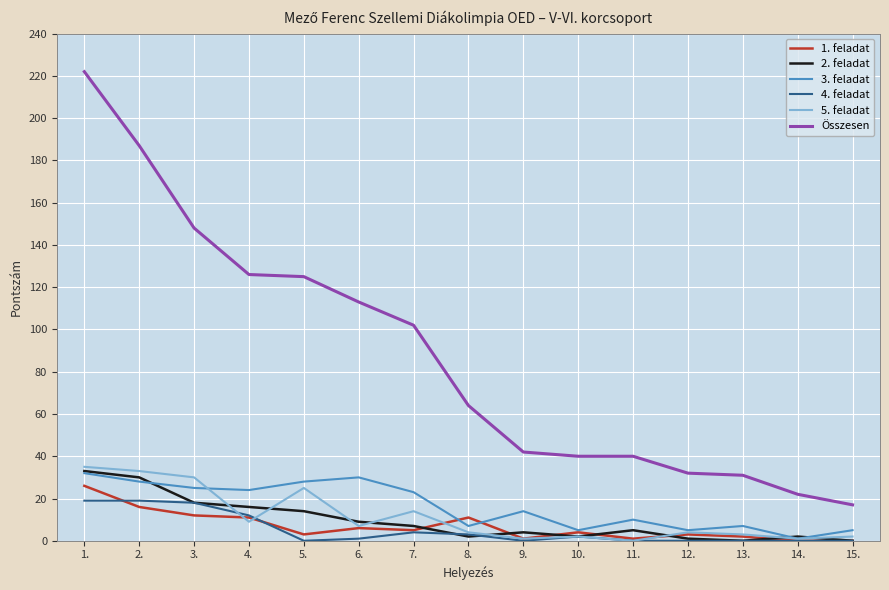

Is the value of Összesen at 11. greater than the value of 4. feladat at 1.?

Yes